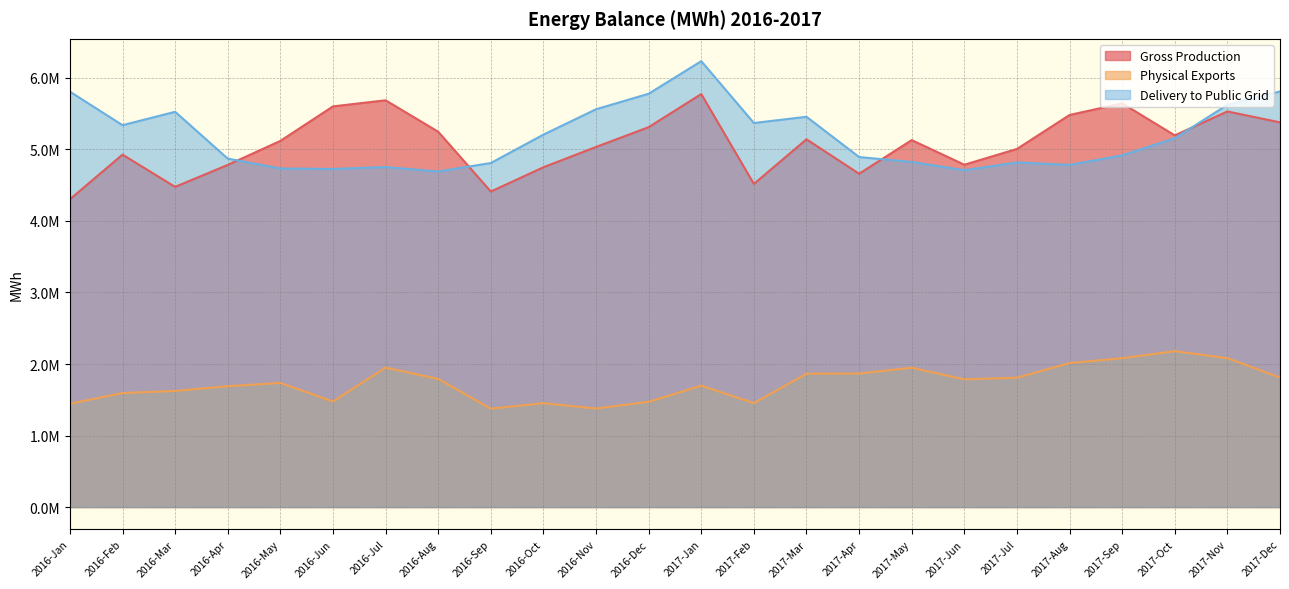

Between 2016-Apr and 2017-Aug, which series saw the biggest shift?

Gross Production